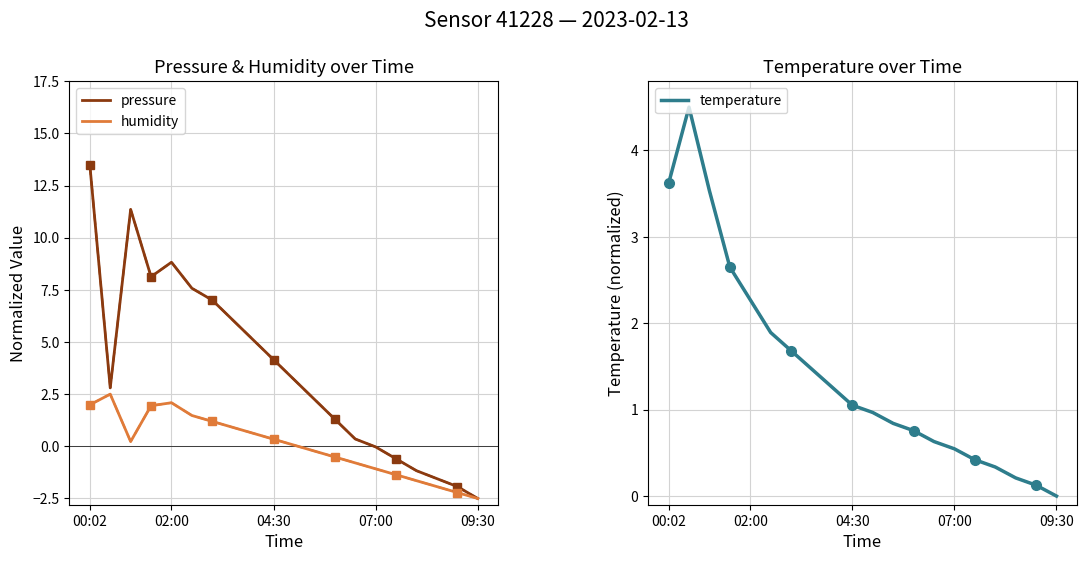

List the series in order of their overall mean, highest first.

pressure, temperature, humidity